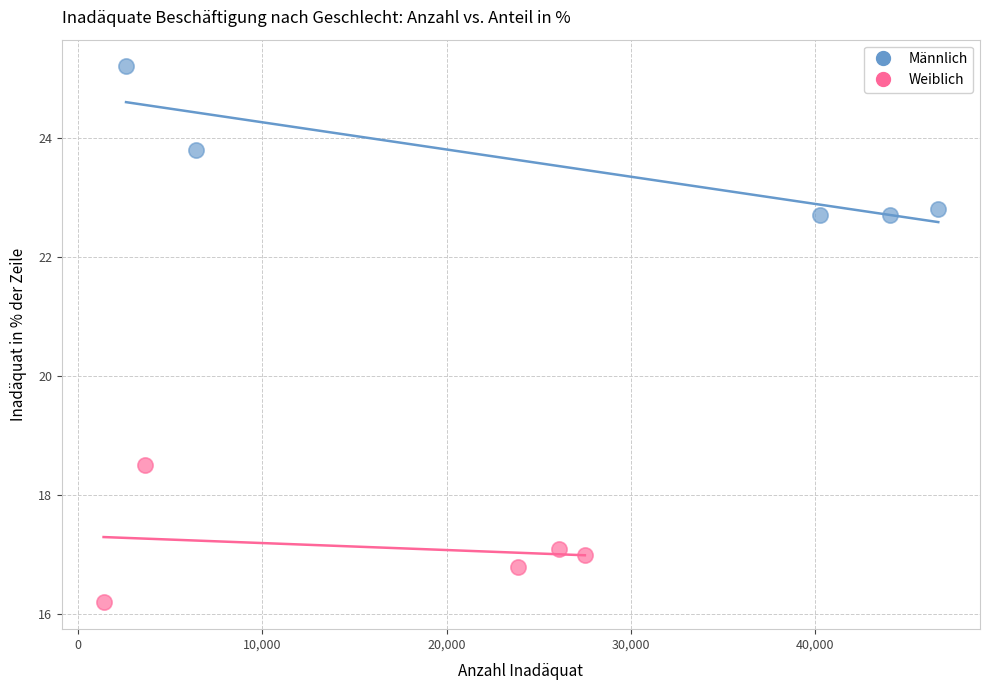

Which series contains the highest Y value?

Männlich